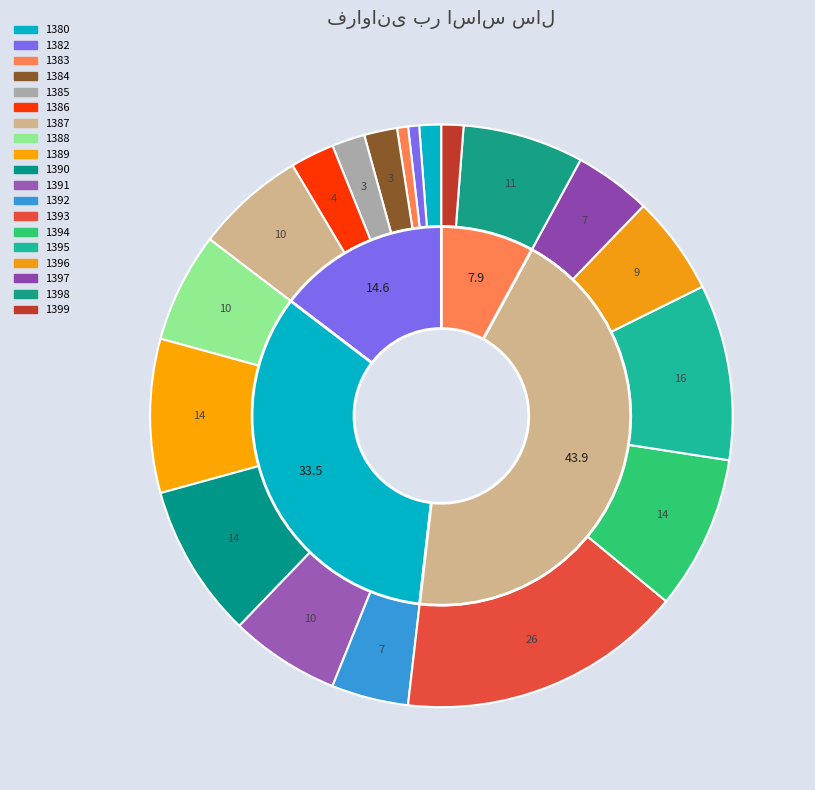

To the nearest percent, what is the combined percentage of 1399 and 1386?

4%